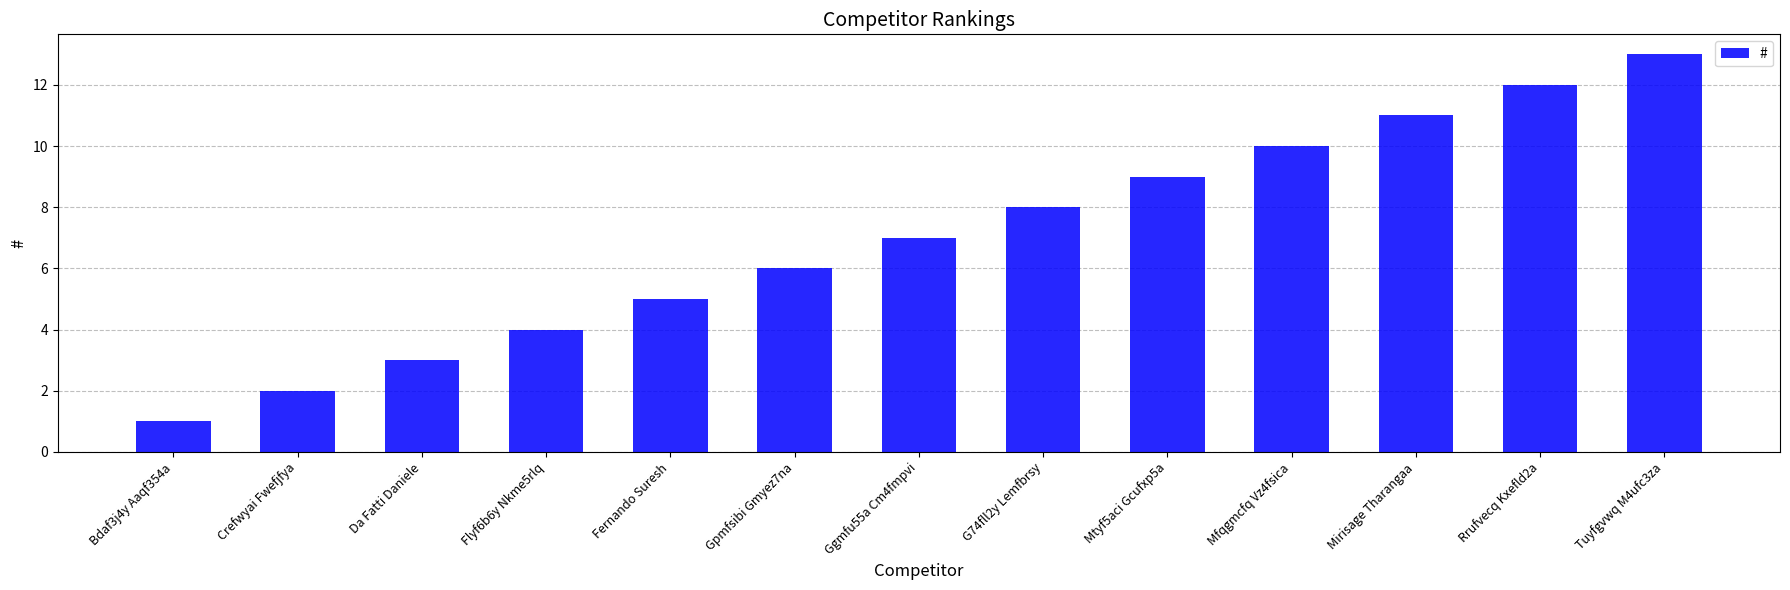

What is the label of the 1st bar from the right?

Tuyfgvwq M4ufc3za